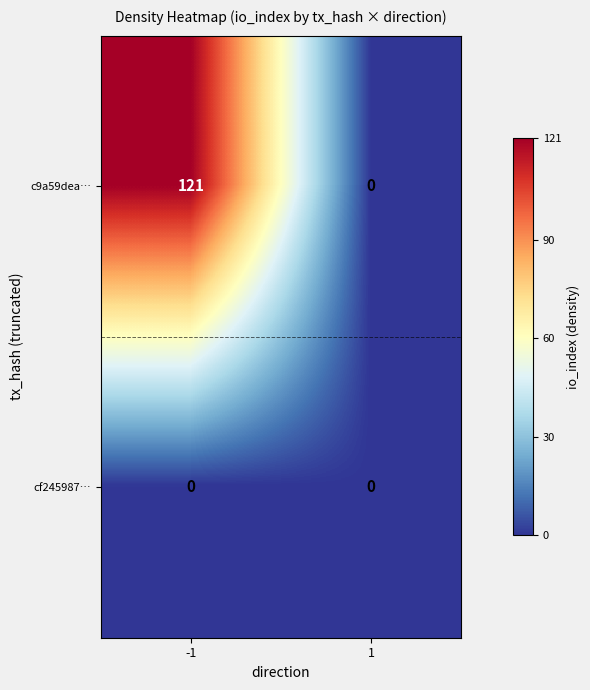

What is the greatest value displayed?

121